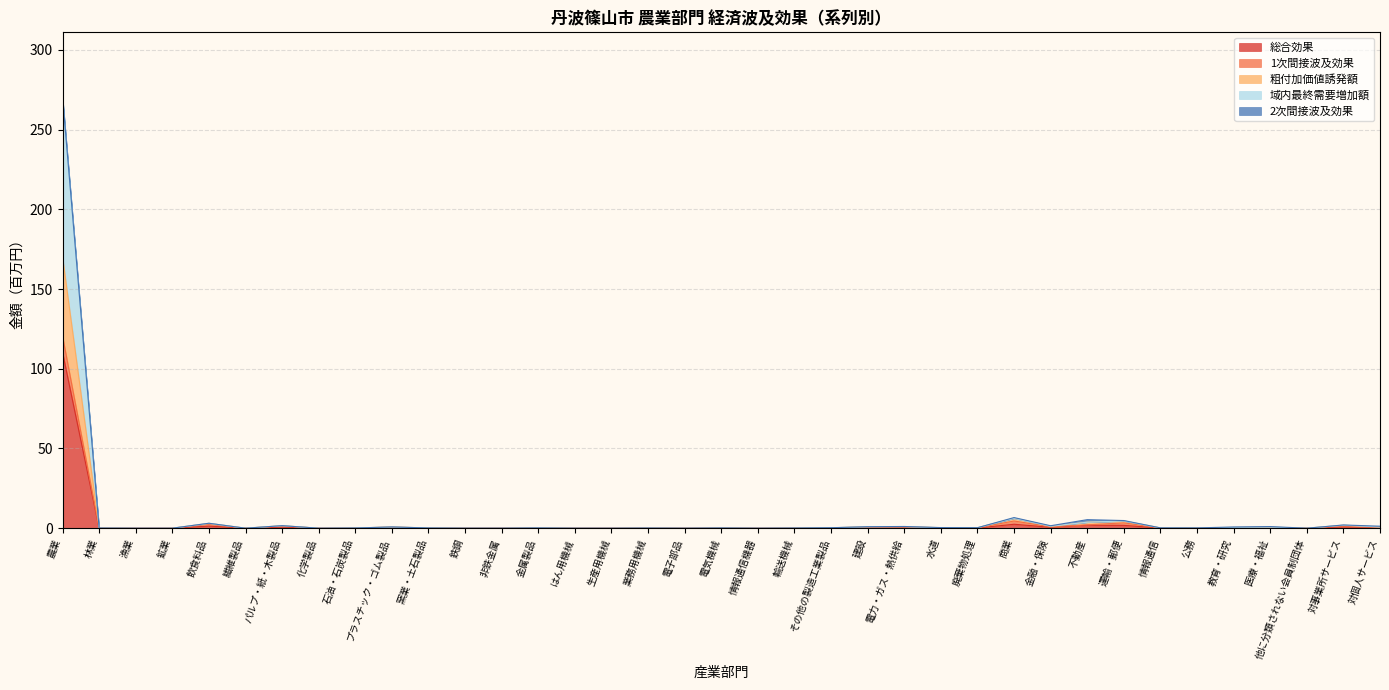

Which category has the highest value in the 総合効果 series?

農業